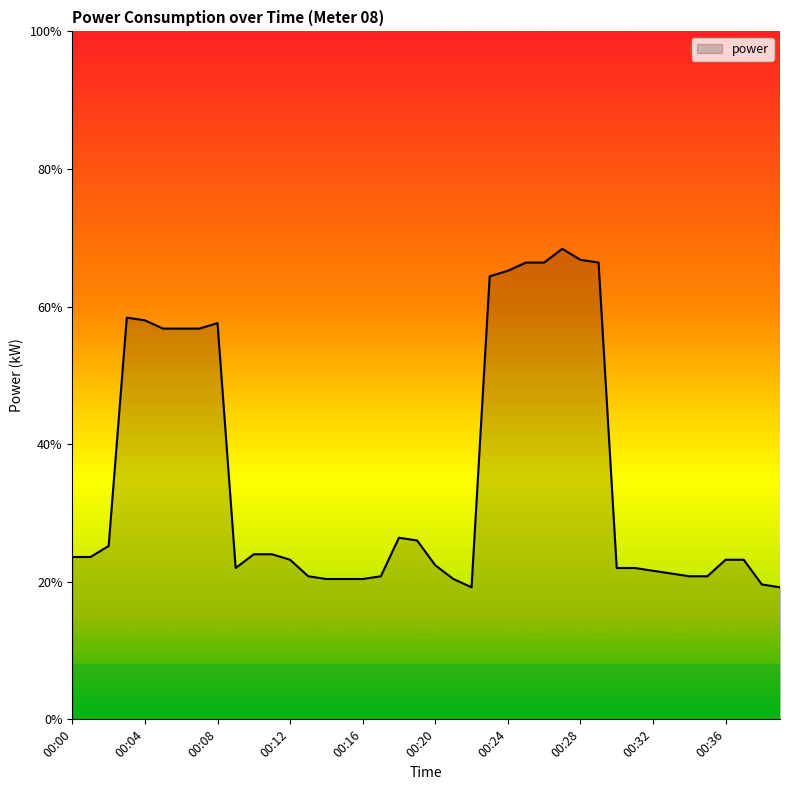

Does the chart have visible grid lines?

No